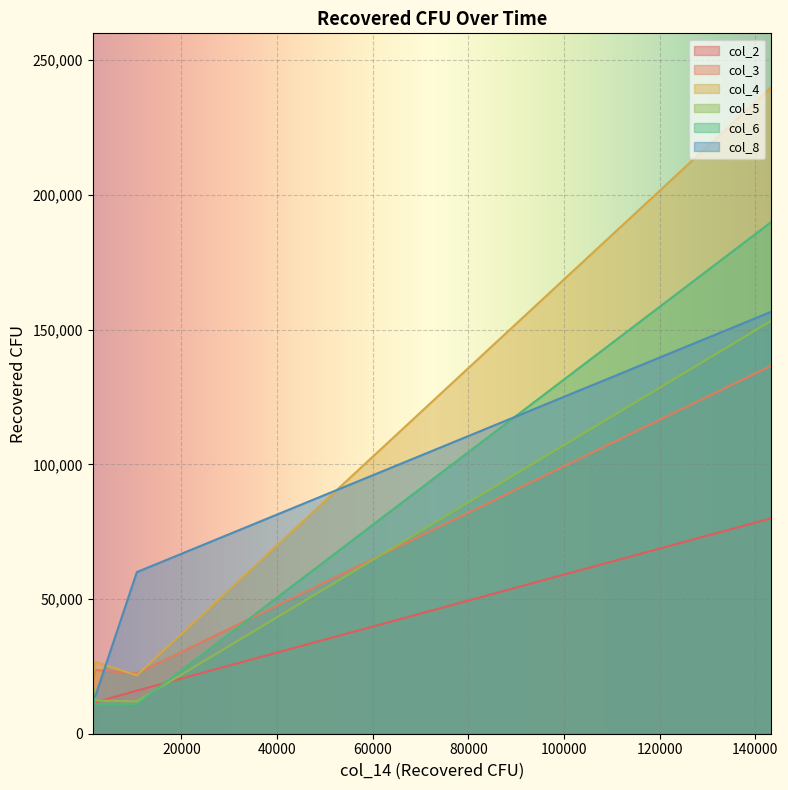

The col_4 series shows 26666.7 at 2000. True or false?

True